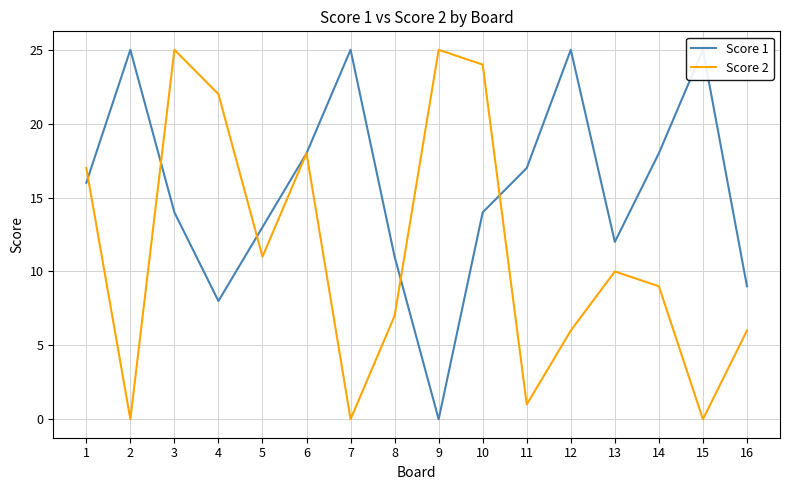

At how many categories does at least one series exceed 15?

12